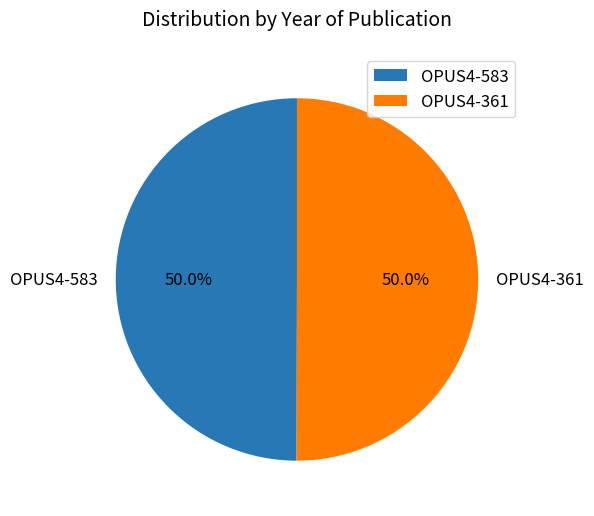

To the nearest percent, what percentage of the pie is OPUS4-583?

50%